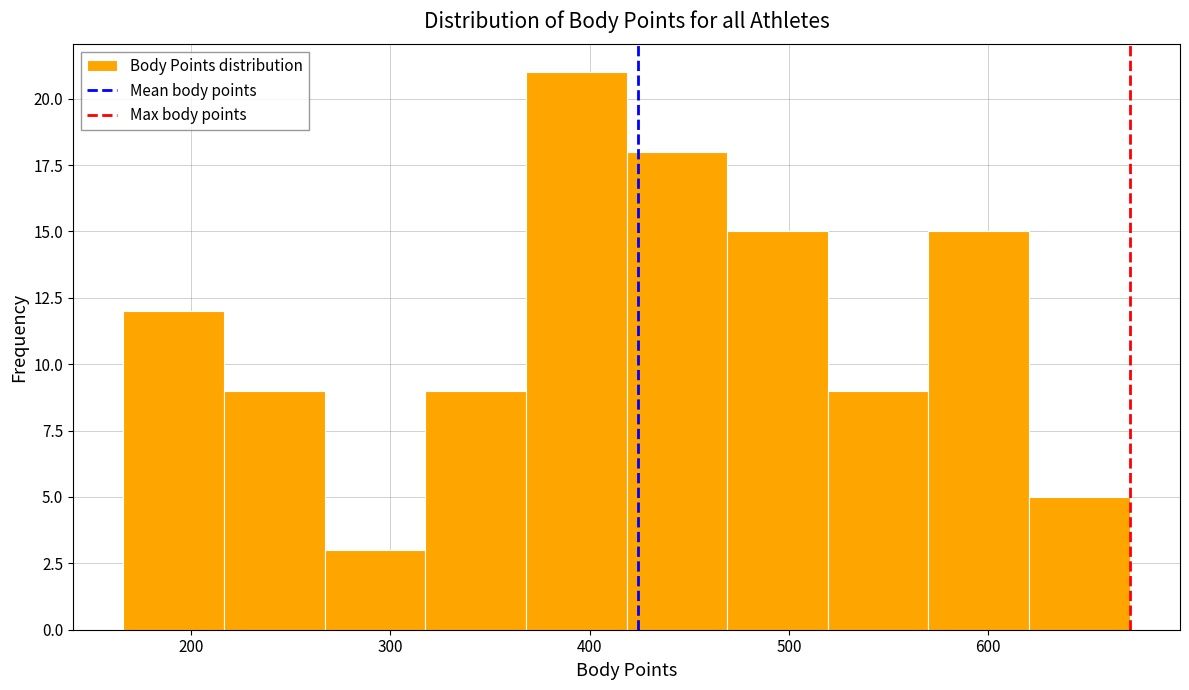

Reading left to right, transcribe this chart: for each bar, give the range it covers on the x-axis and its height. Neither the bar edges nor the heights are printed on the chart, so give them approximately, as read against the axes.

170 to 220: 12
220 to 270: 9
270 to 320: 3
320 to 370: 9
370 to 420: 21
420 to 470: 18
470 to 520: 15
520 to 570: 9
570 to 620: 15
620 to 670: 5